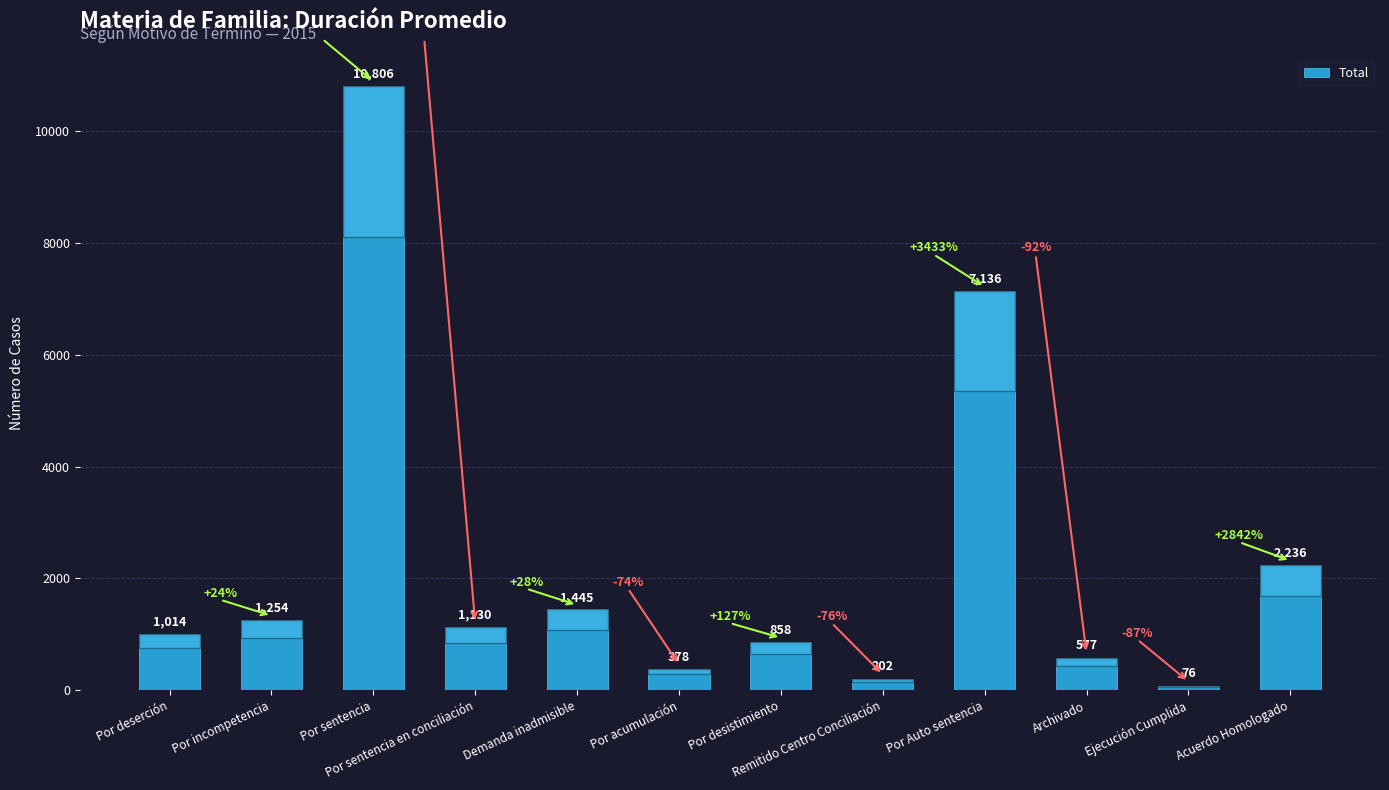

How many values are below 1130?

6